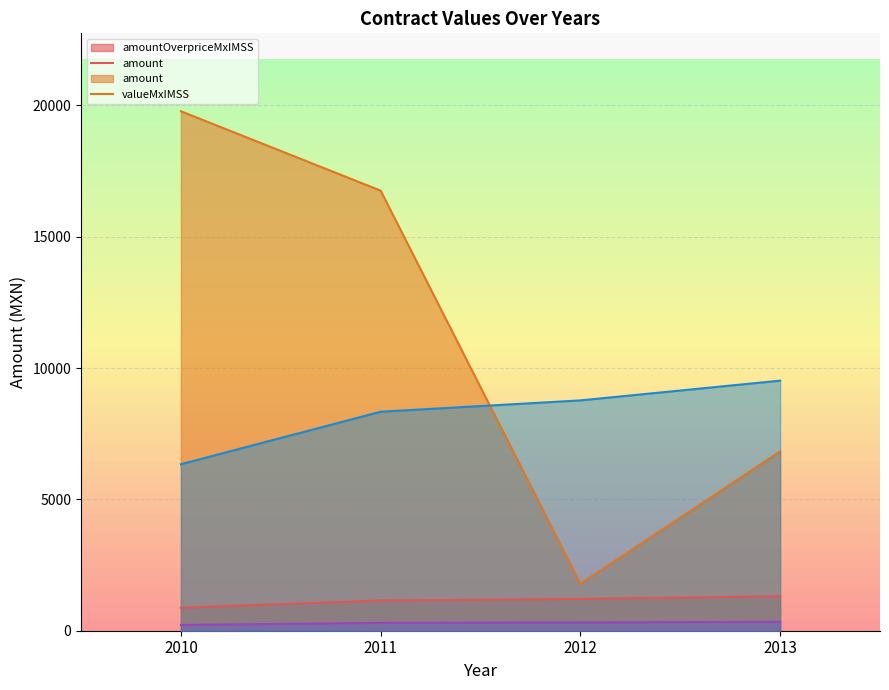

Which category has the highest value across all series?

2010